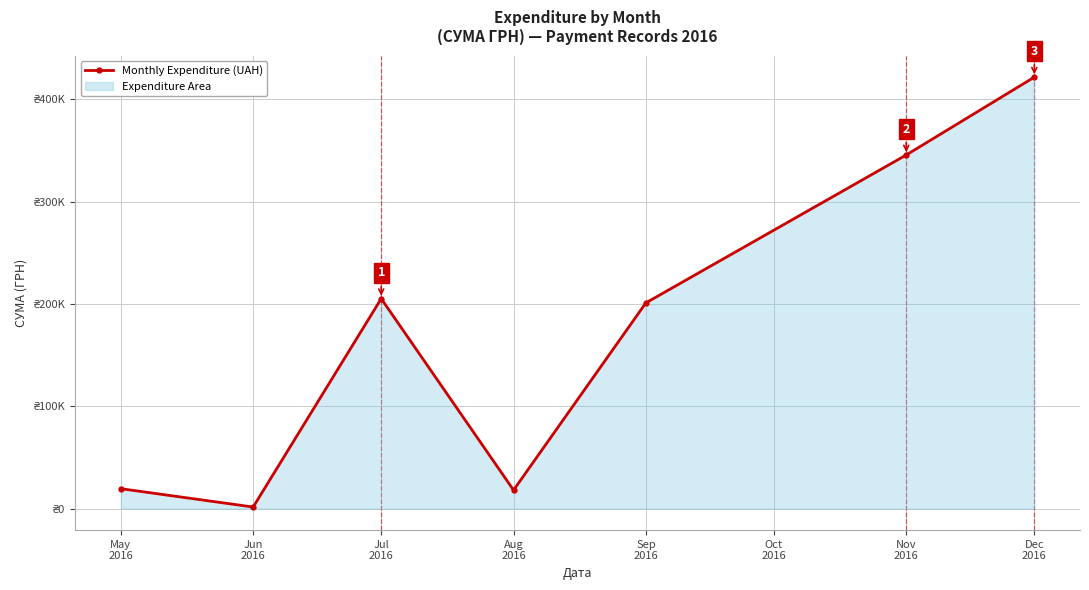

How many categories are shown in the chart?

7